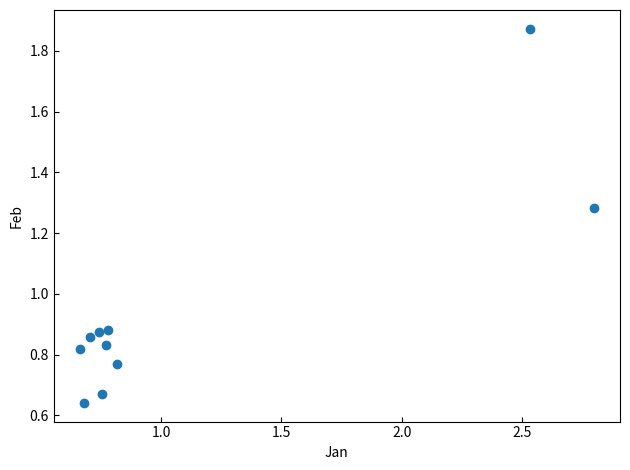

What is the average X value?

1.1